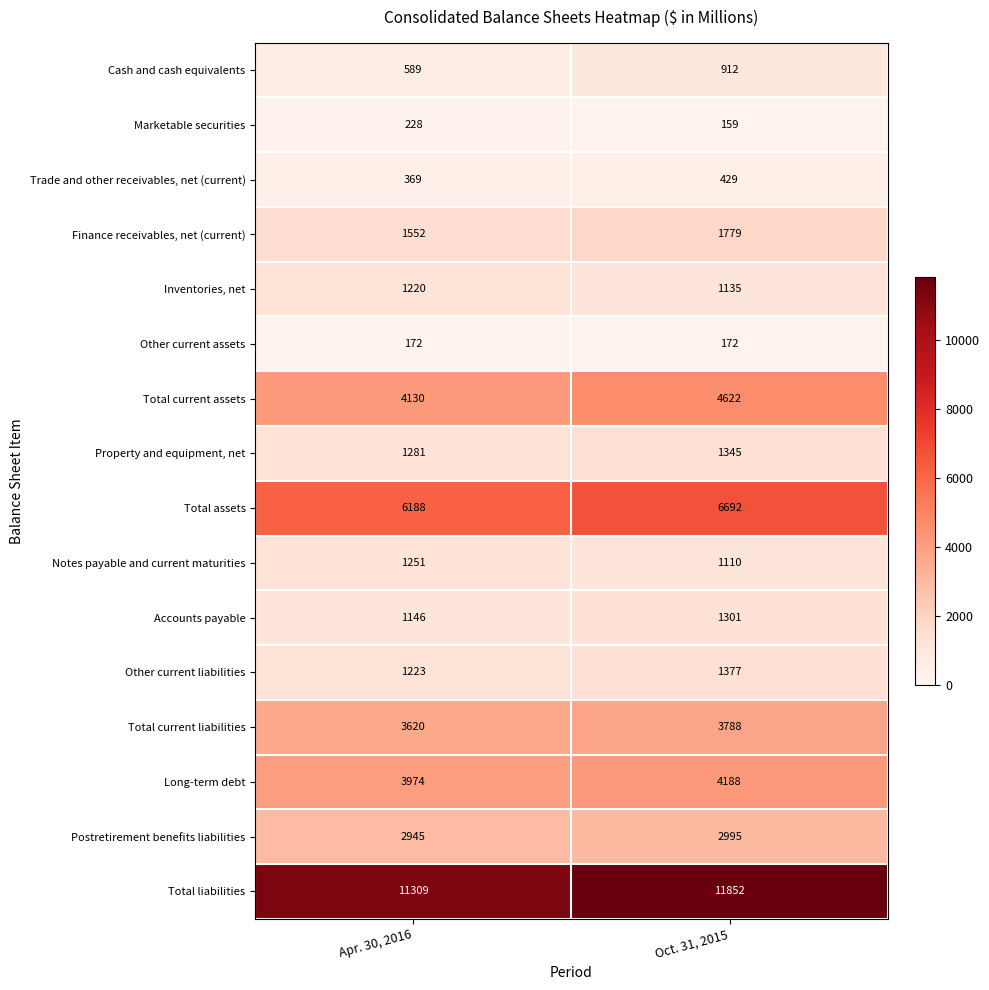

At how many categories does at least one series exceed 5864?

2